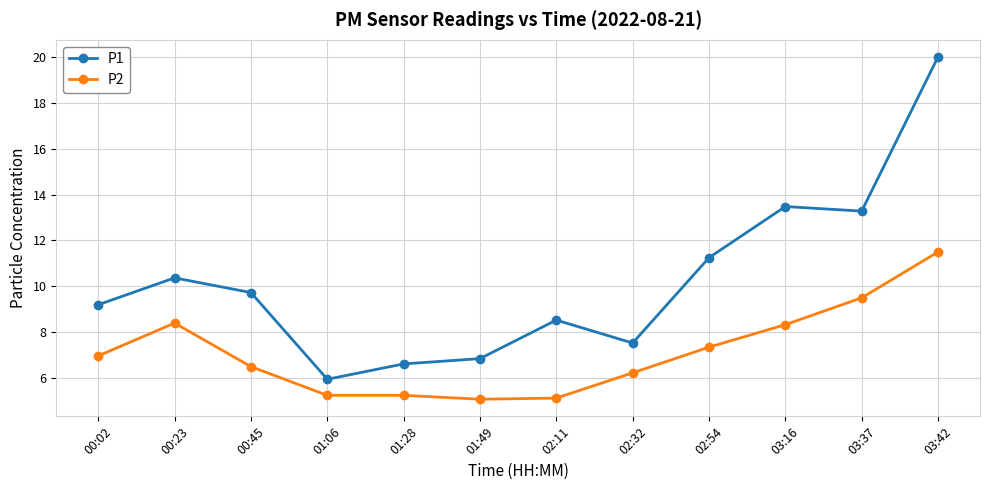

What is the sum of all P1 values?

122.8